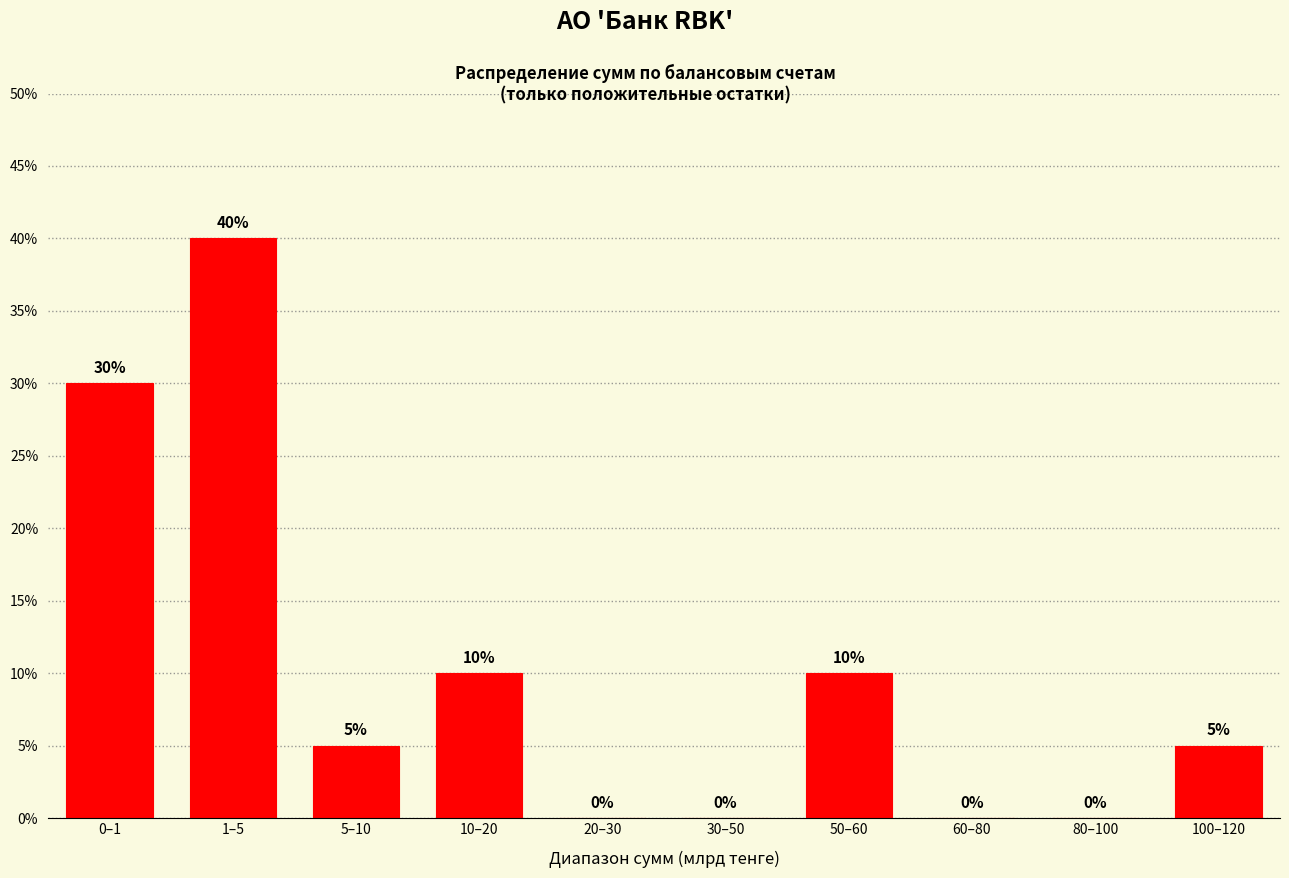

Reading left to right, transcribe all the data shown in this chart.

0–1=30	1–5=40	5–10=5	10–20=10	20–30=0	30–50=0	50–60=10	60–80=0	80–100=0	100–120=5